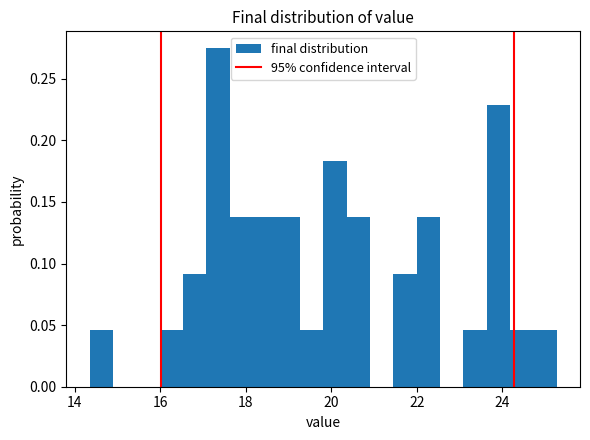

Read against the x-axis, roughly where is the centre of the tallest bar?

17.4